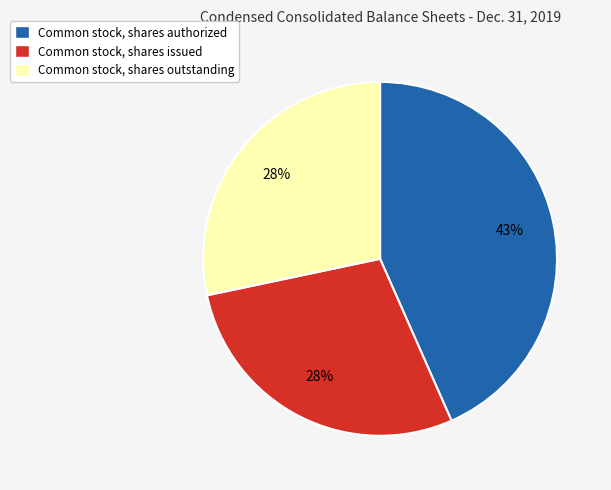

True or false: Common stock, shares issued accounts for 16% of the total.

False